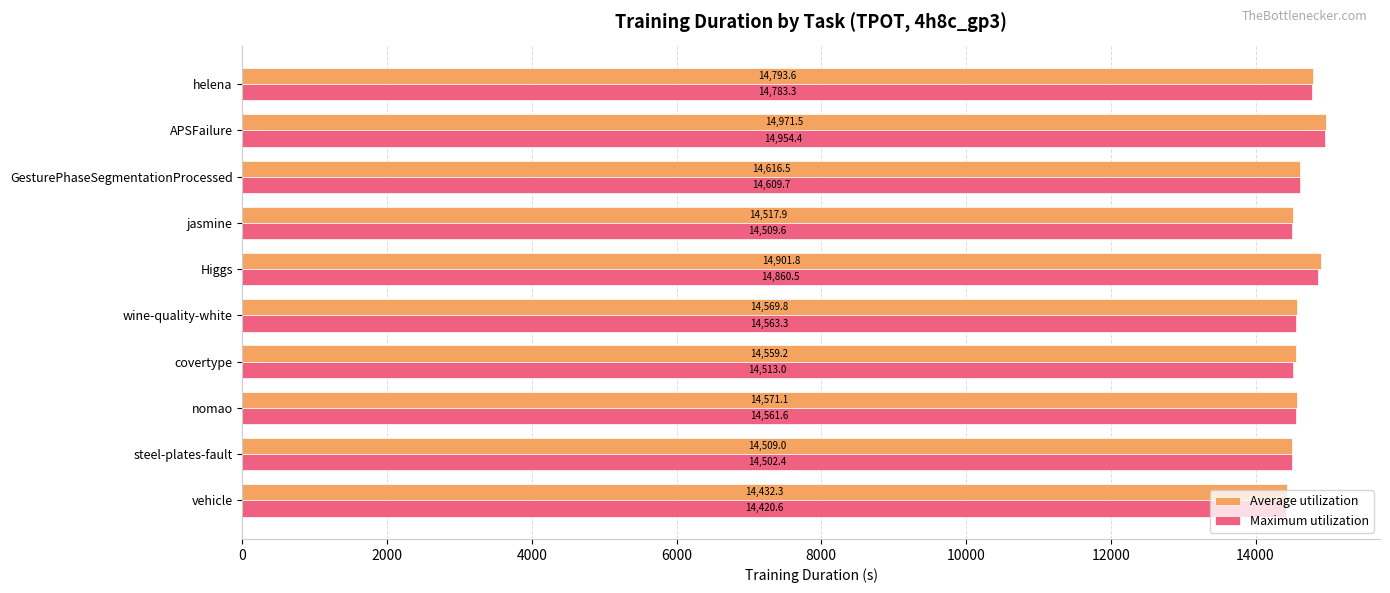

Rank the series by their maximum value, from highest to lowest.

Average utilization, Maximum utilization